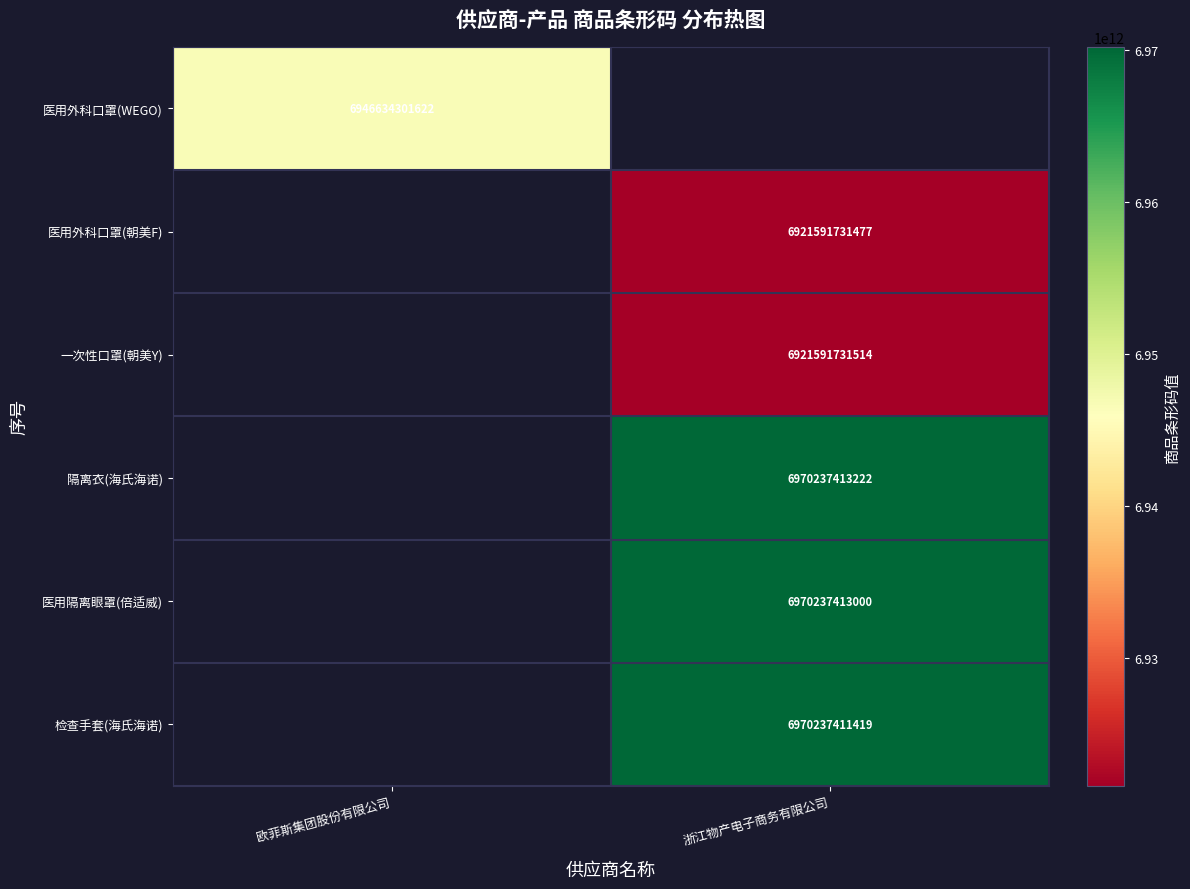

Is it true that 检查手套(海氏海诺) equals 1403542839769 at 浙江物产电子商务有限公司?

False